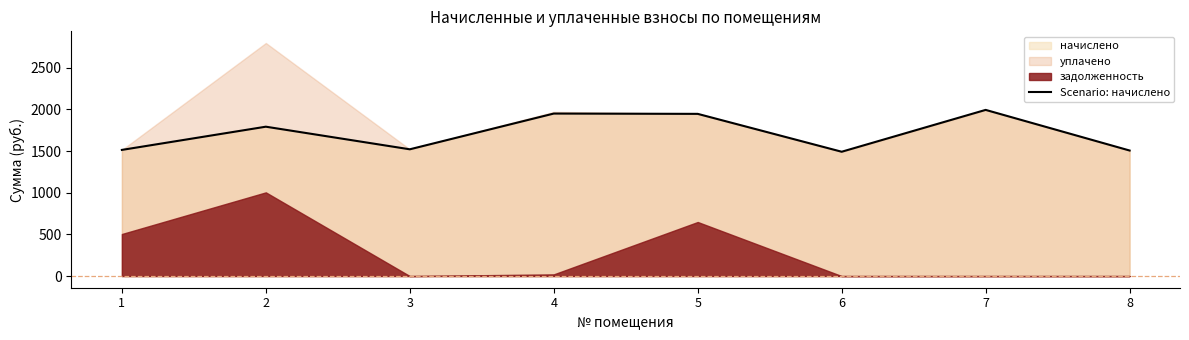

Is it true that the value at 4 is 1950.3?

True